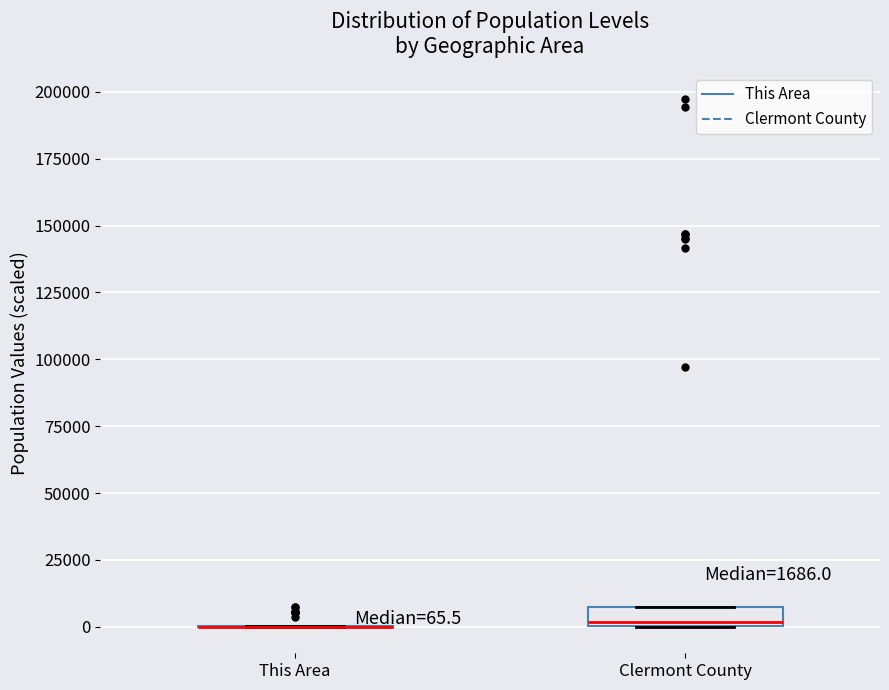

Comparing the boxes themselves (not the whiskers), which one is the tallest?

Clermont County